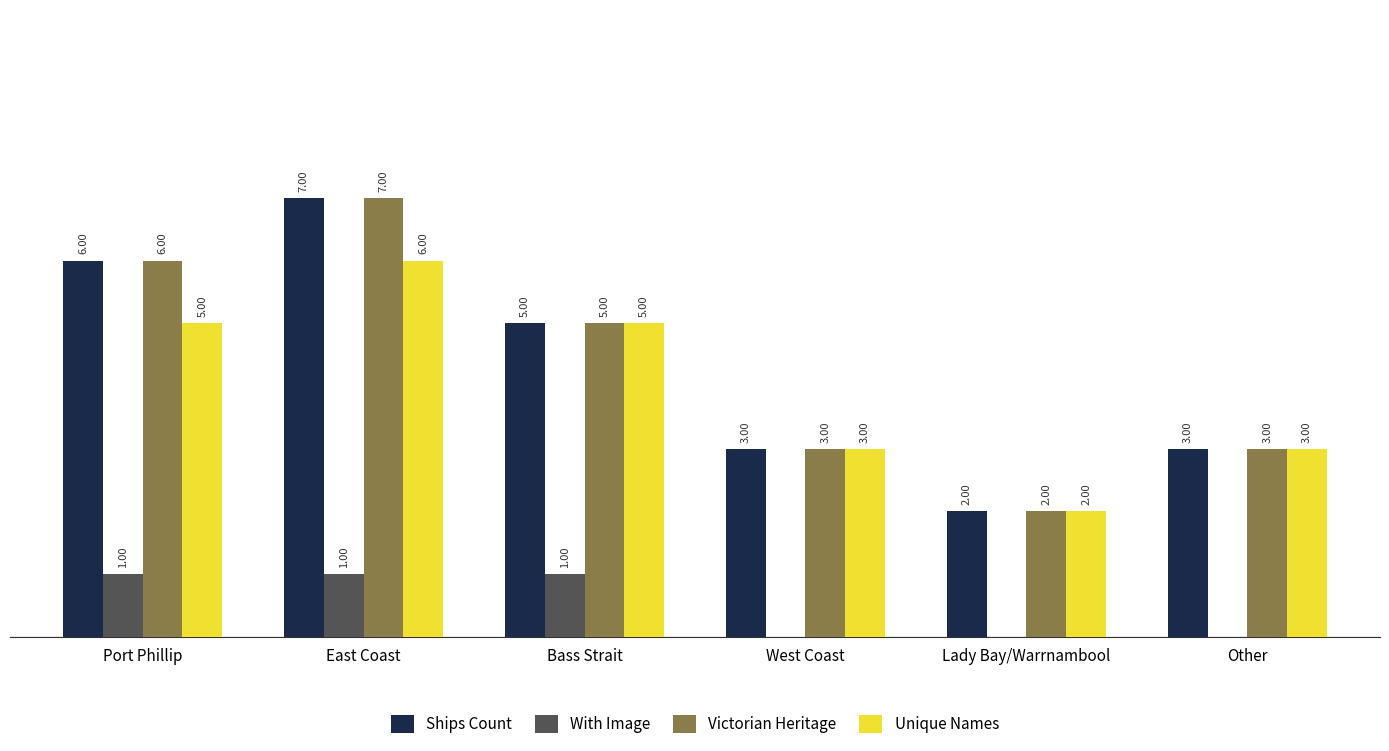

Where does the Victorian Heritage series first go above 5?

Port Phillip